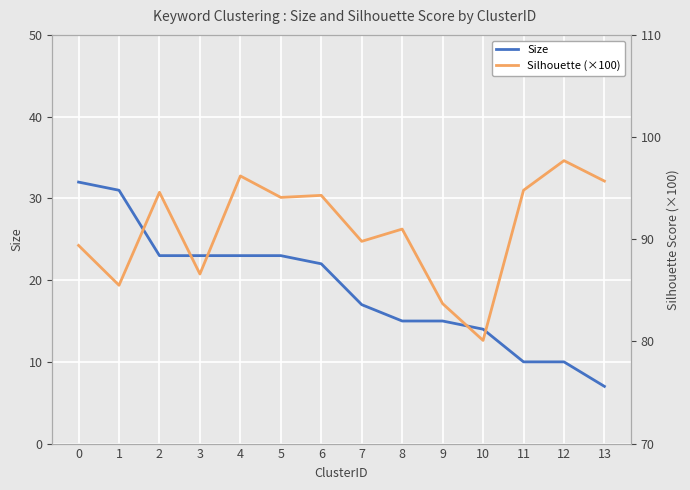

What is the value of the Size point at the 2nd from the left?

31.0